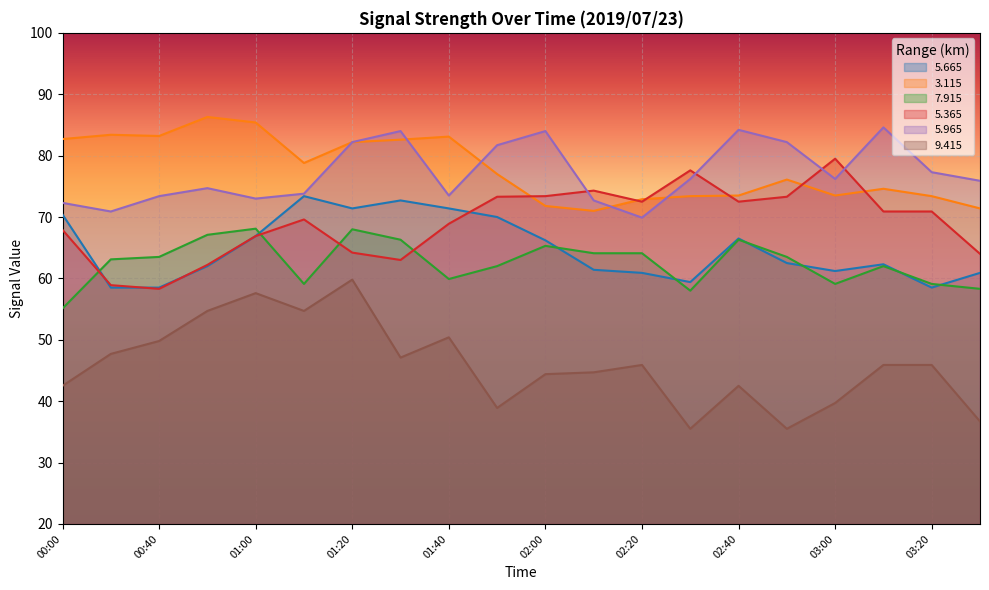

How many categories are shown in the chart?

20